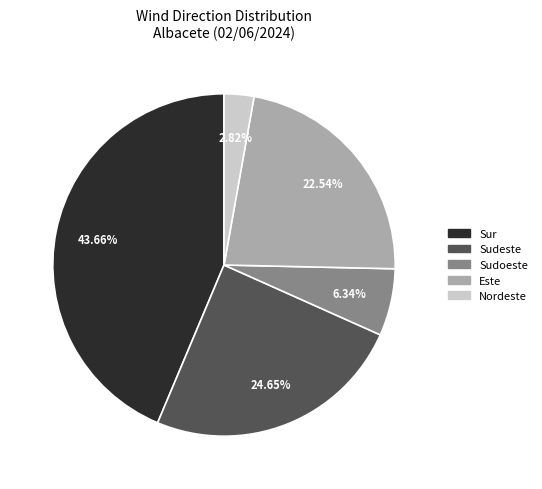

Is Sudeste the majority of the pie?

No